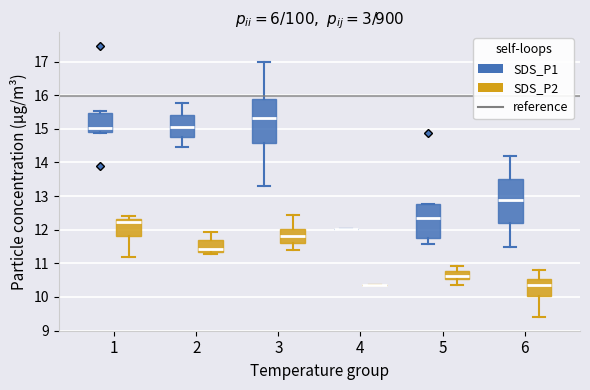

Reading left to right, read every box against the y-axis: the position of its median line, the range the box covers, and the ends of its whiskers. The values are not printed on the chart, so give them approximately, as read against the axis.

1 (SDS_P1): median 15.0, box 14.9 to 15.5, whiskers 14.9 to 15.5 (just above the box's upper edge)
1 (SDS_P2): median 12.2, box 11.8 to 12.3, whiskers 11.2 to 12.4
2 (SDS_P1): median 15.1, box 14.8 to 15.4, whiskers 14.5 to 15.8
2 (SDS_P2): median 11.4 (just above the box's lower edge), box 11.4 to 11.7, whiskers 11.3 to 11.9
3 (SDS_P1): median 15.3, box 14.6 to 15.9, whiskers 13.3 to 17.0
3 (SDS_P2): median 11.8, box 11.6 to 12.0, whiskers 11.4 to 12.4
4 (SDS_P1): box collapsed to a line at 12.0, whiskers 12.0 to 12.0
4 (SDS_P2): box collapsed to a line at 10.4, whiskers 10.4 to 10.4
5 (SDS_P1): median 12.3, box 11.8 to 12.8, whiskers 11.6 to 12.8
5 (SDS_P2): median 10.6, box 10.5 to 10.8, whiskers 10.4 to 10.9
6 (SDS_P1): median 12.9, box 12.2 to 13.5, whiskers 11.5 to 14.2
6 (SDS_P2): median 10.4, box 10.0 to 10.5, whiskers 9.4 to 10.8